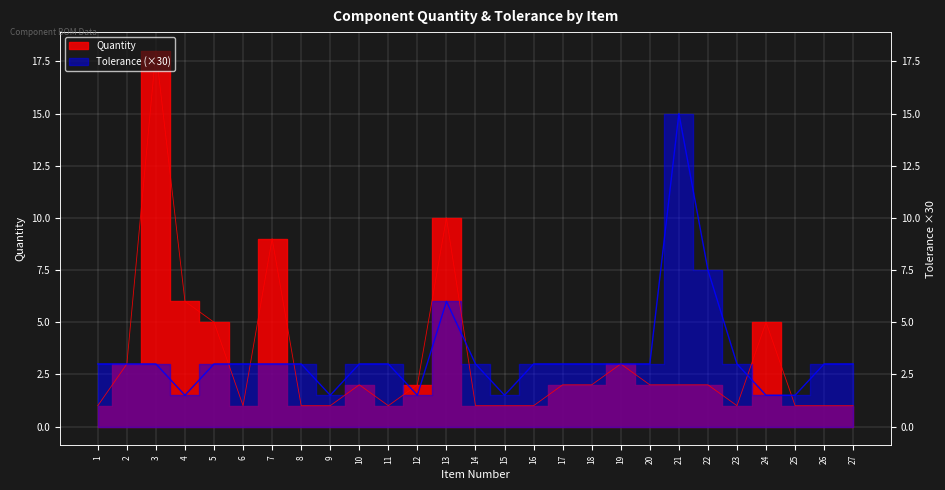

Rank the series by their average value, from highest to lowest.

Tolerance, Quantity